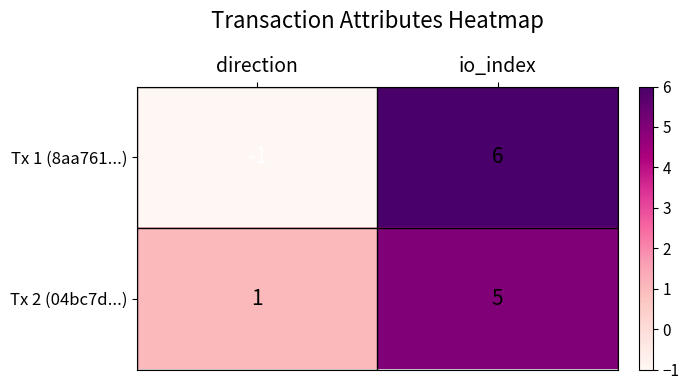

What is the greatest value displayed?

6